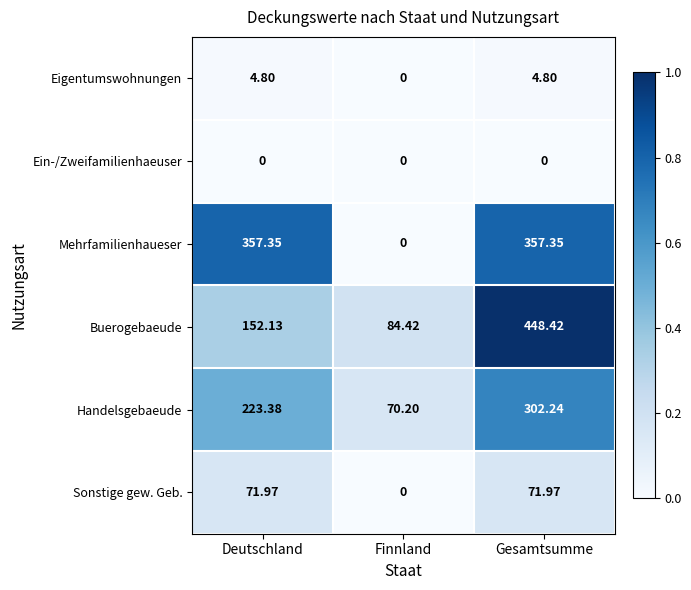

What is the total value across all series at Finnland?

154.6